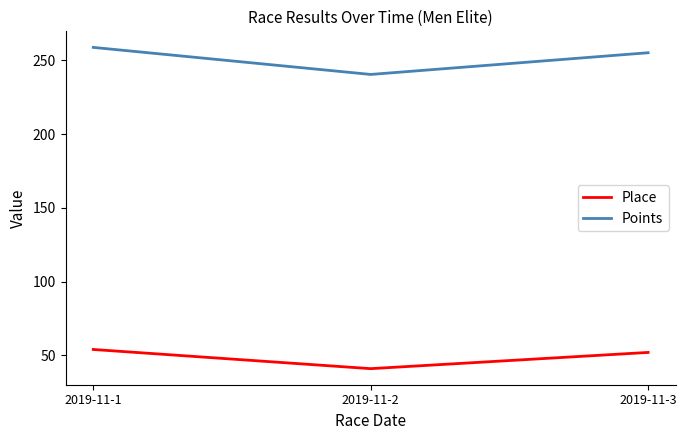

Reading left to right, list all the values displayed in this chart.

Place: 2019-11-1=54.0	2019-11-2=41.0	2019-11-3=52.0
Points: 2019-11-1=258.7	2019-11-2=240.4	2019-11-3=255.1